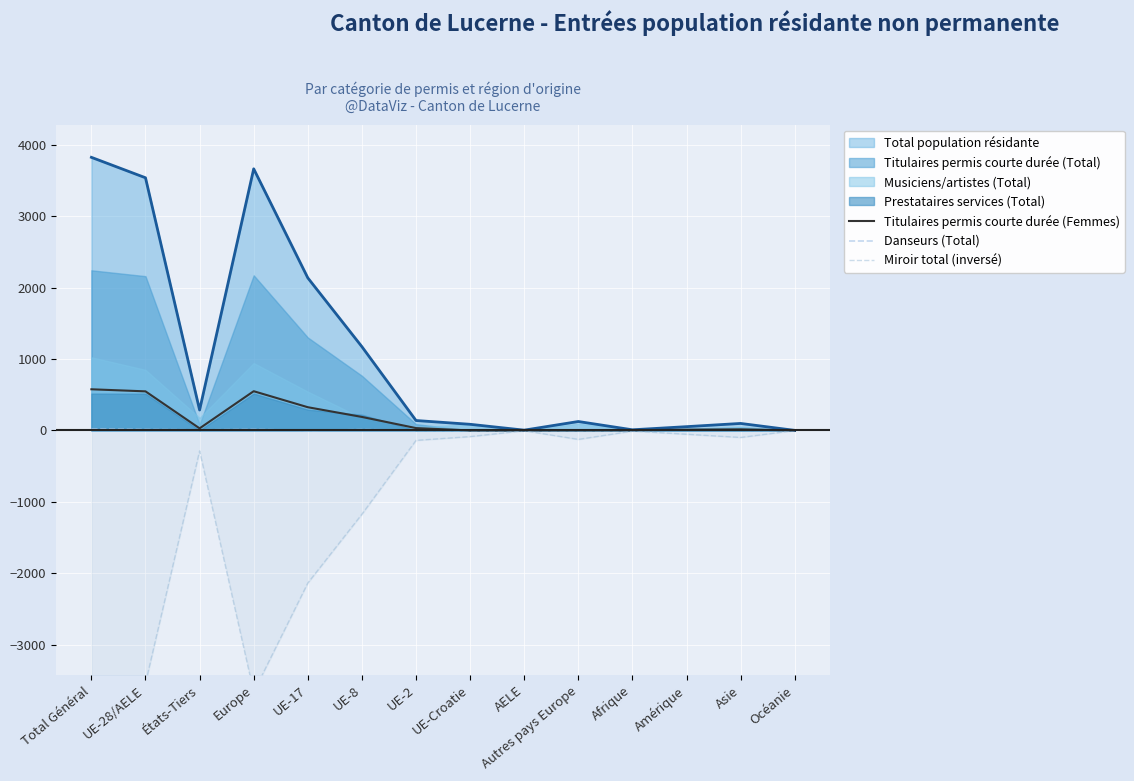

What is the highest value of the Total population résidante series?

3822